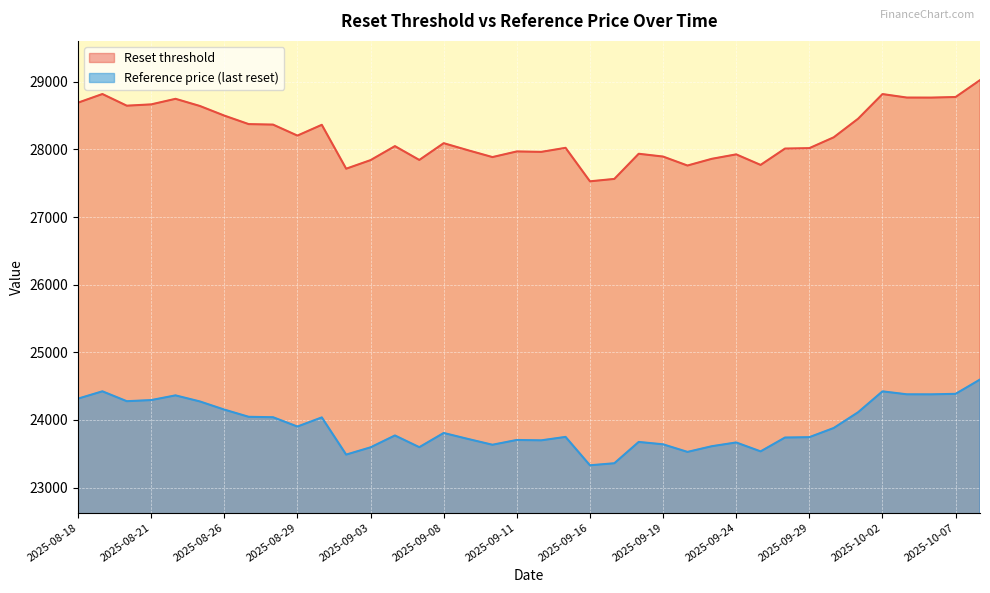

How many data points does each series have?

38